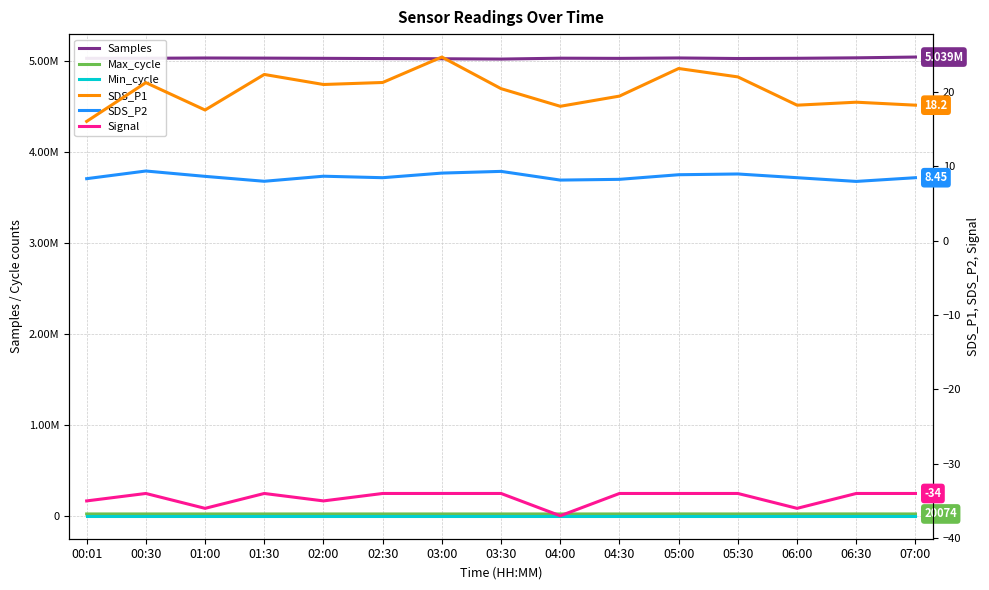

Which category has the lowest value in the SDS_P1 series?

00:01